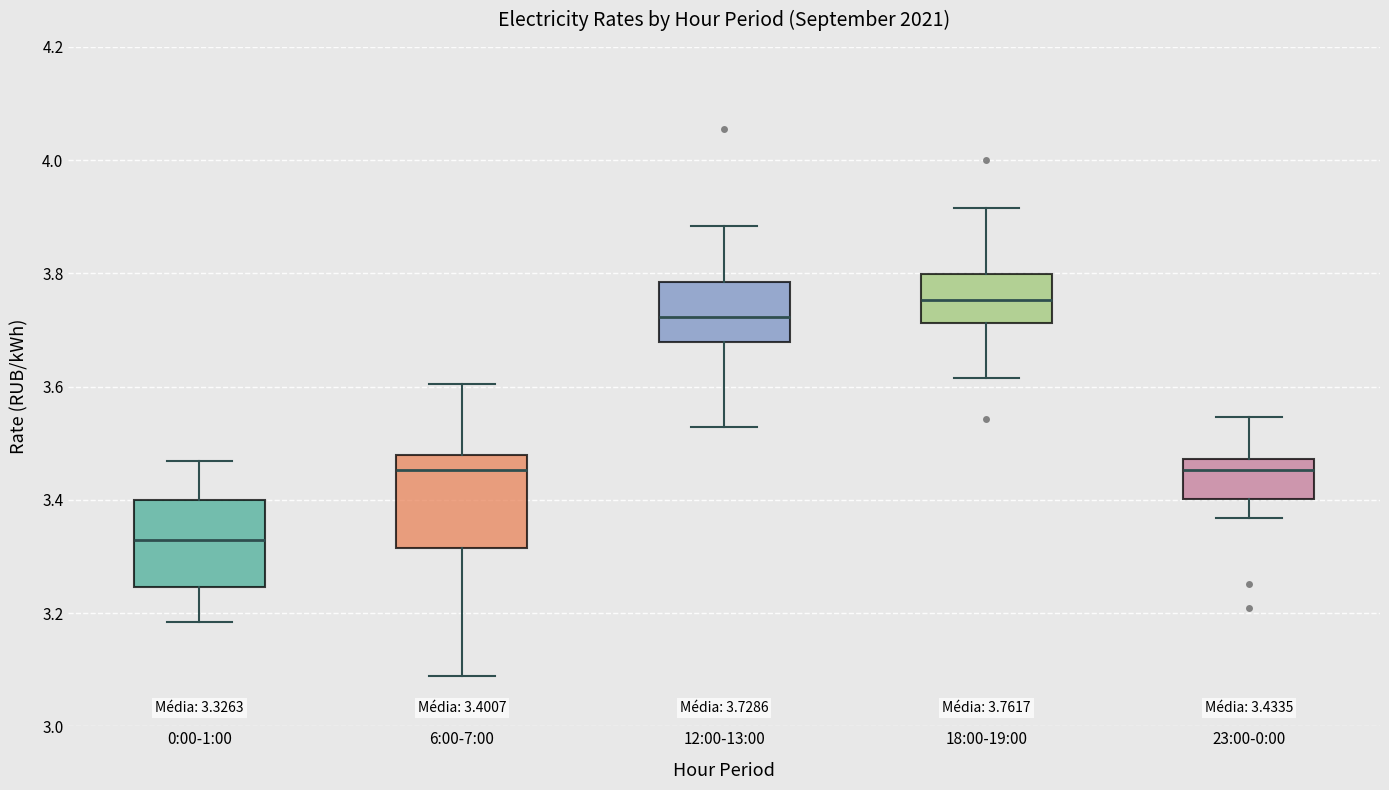

Which box's median line is the lowest?

0:00-1:00